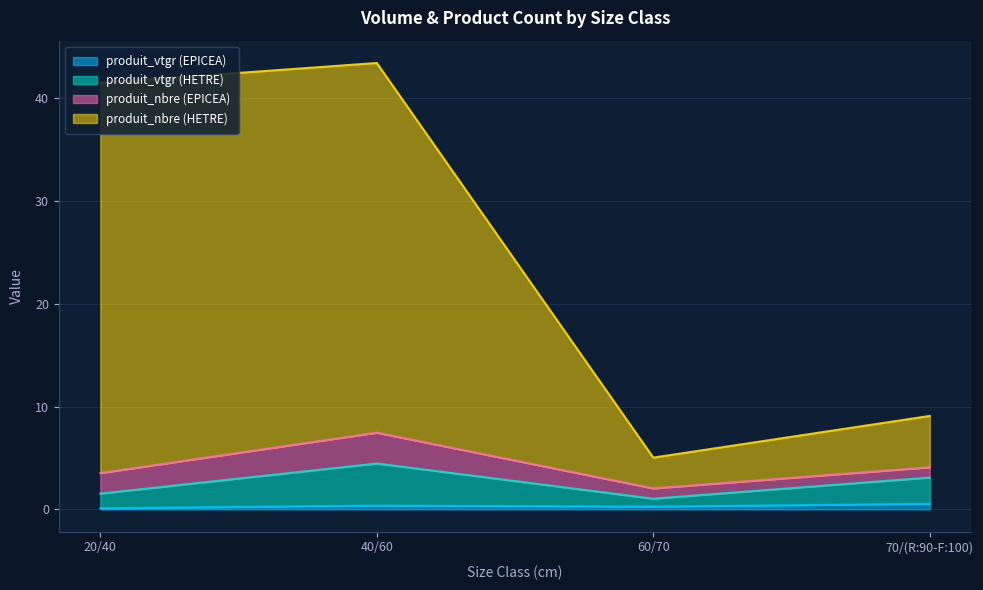

Is it true that produit_vtgr (EPICEA) equals 0.3 at 60/70?

True